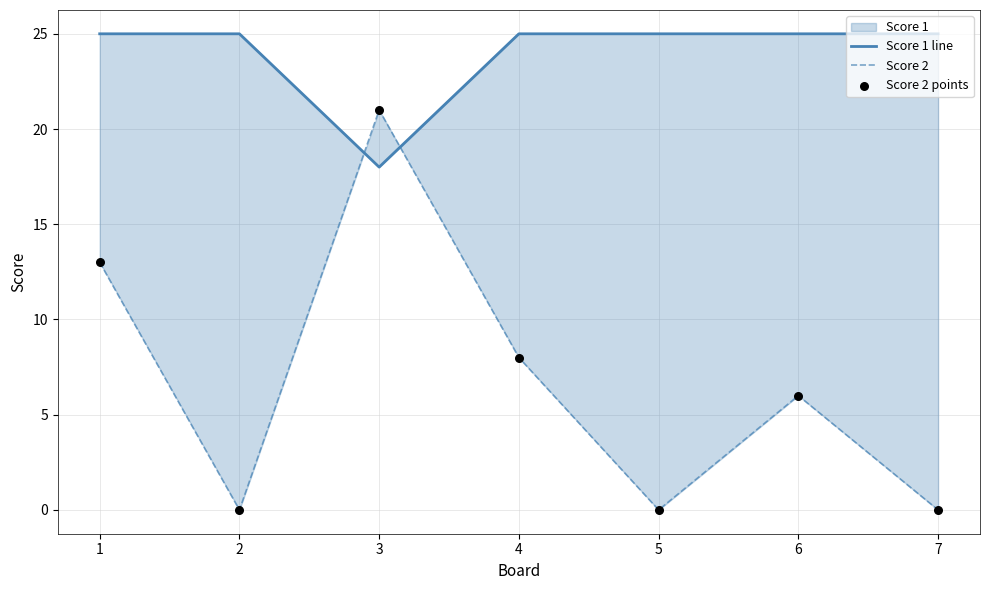

Which series contains the highest Y value?

Score 1 line